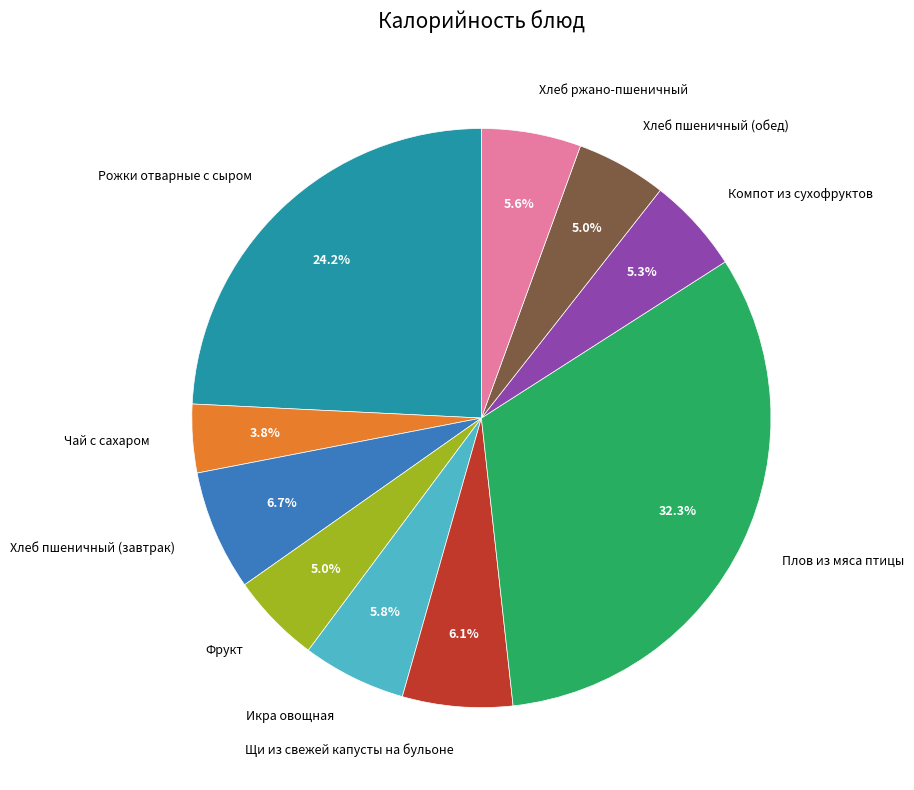

Is there a majority slice in this chart?

No